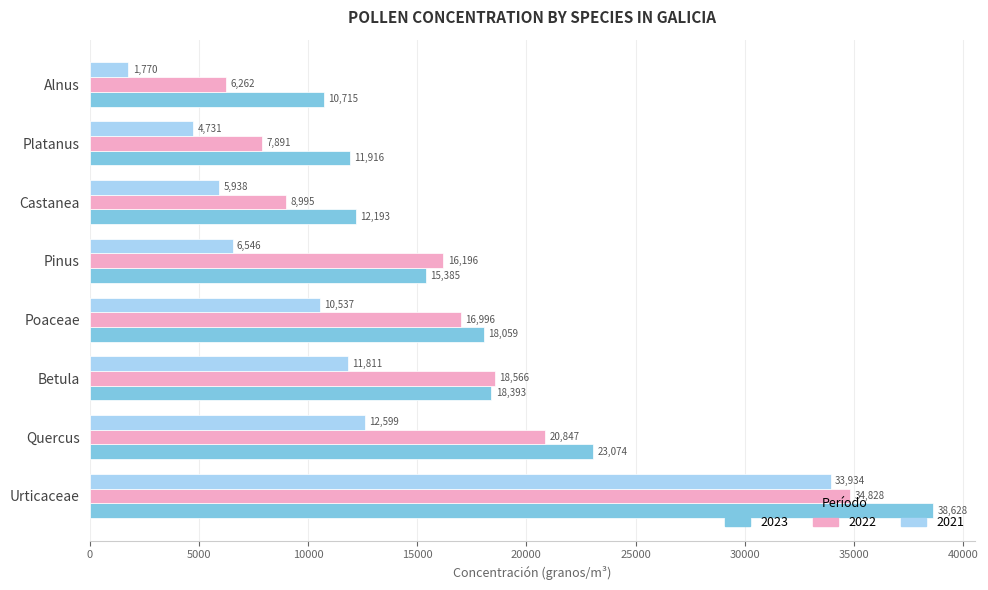

List the series in order of their overall mean, highest first.

2023, 2022, 2021